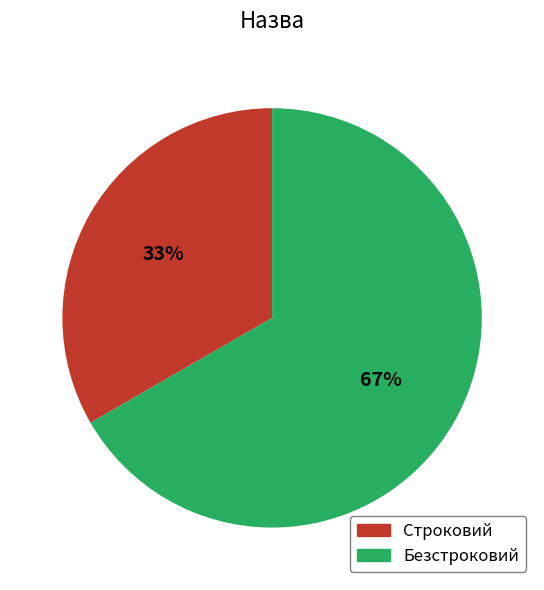

Combined, do Безстроковий and Строковий account for over 50%?

Yes